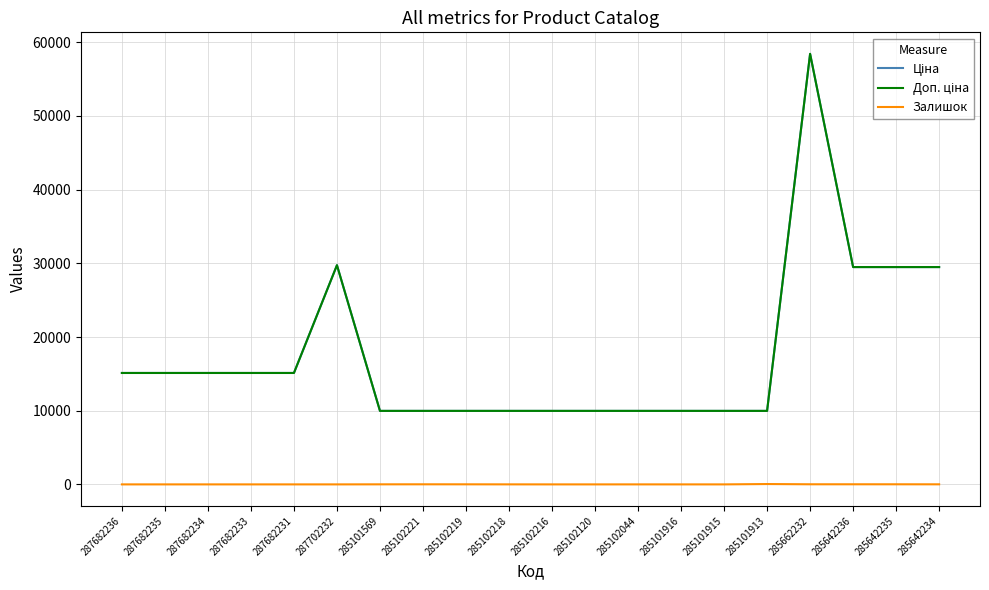

At which label does Ціна first exceed 15120?

287702232